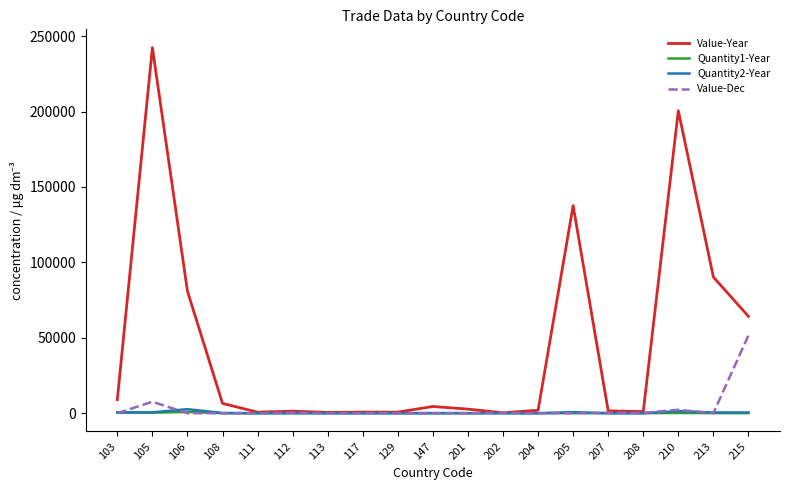

True or false: Quantity2-Year has a value of 60 at 117.

True